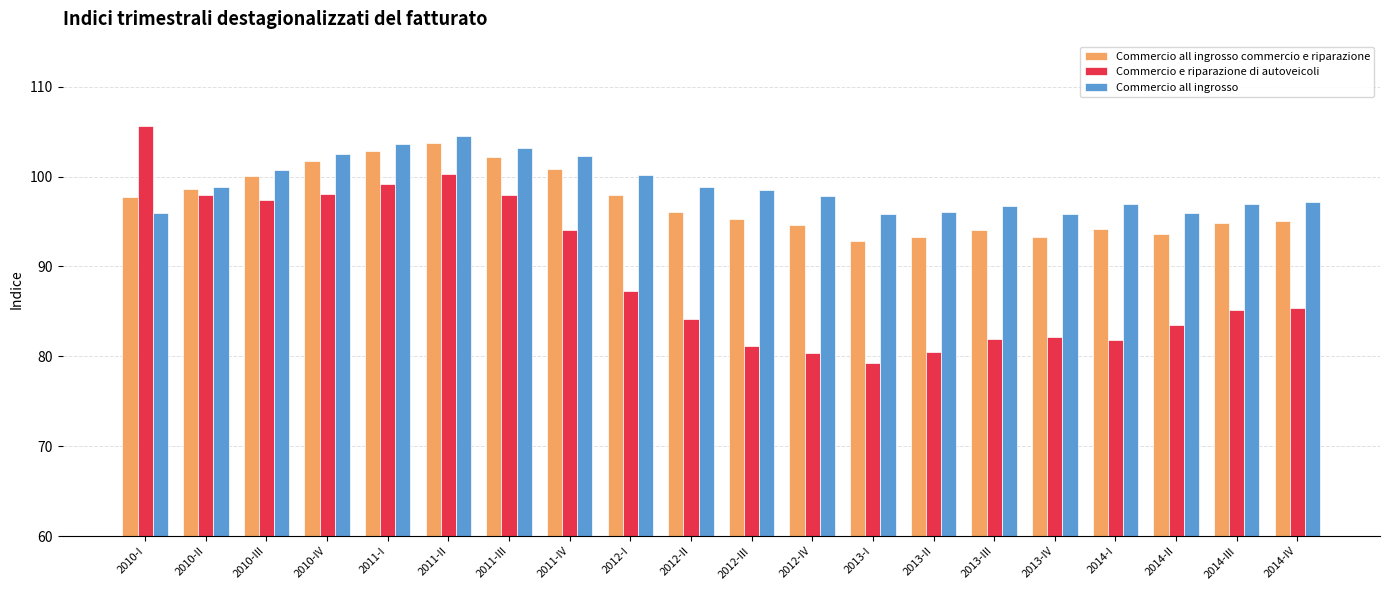

Which series has the widest spread of values?

Commercio e riparazione di autoveicoli